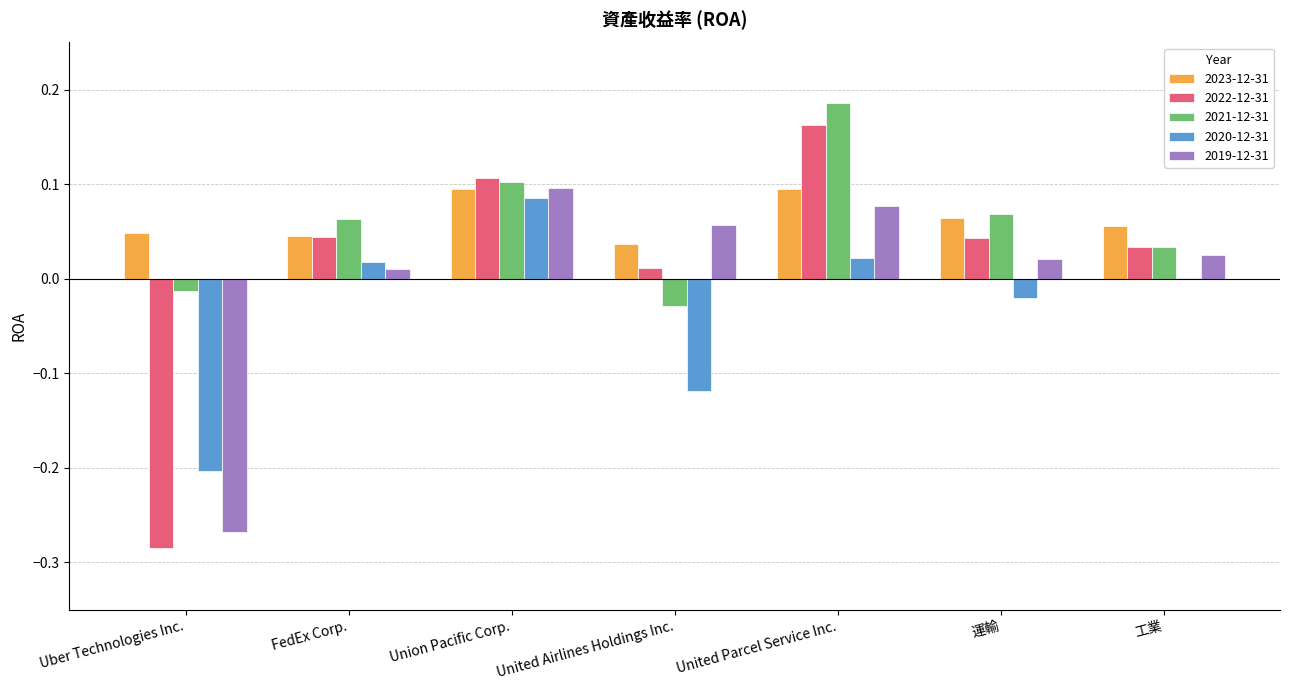

At which label does 2022-12-31 reach its peak?

United Parcel Service Inc.